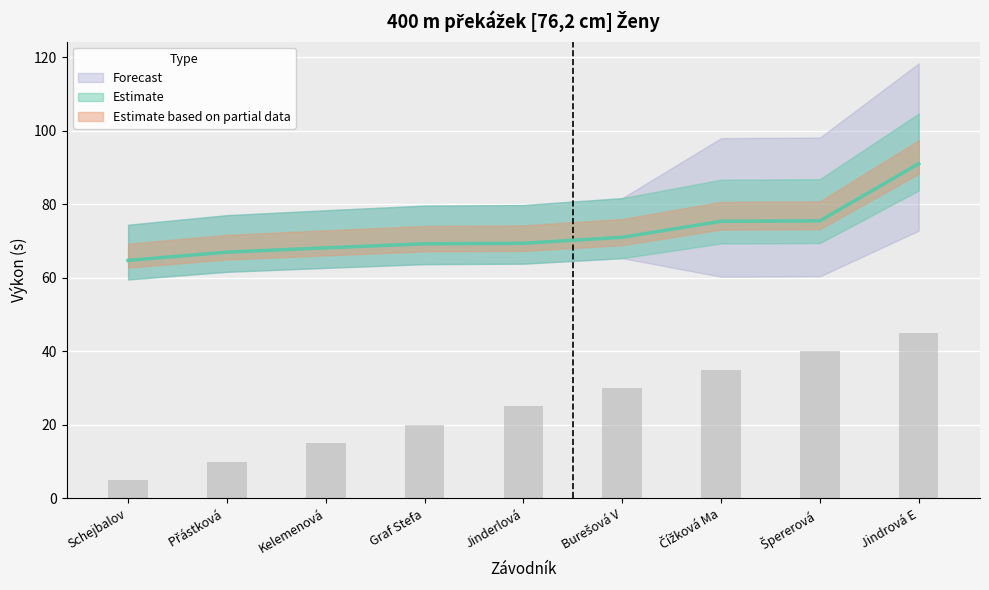

At which category is the sum across all series the highest?

Jindrová E